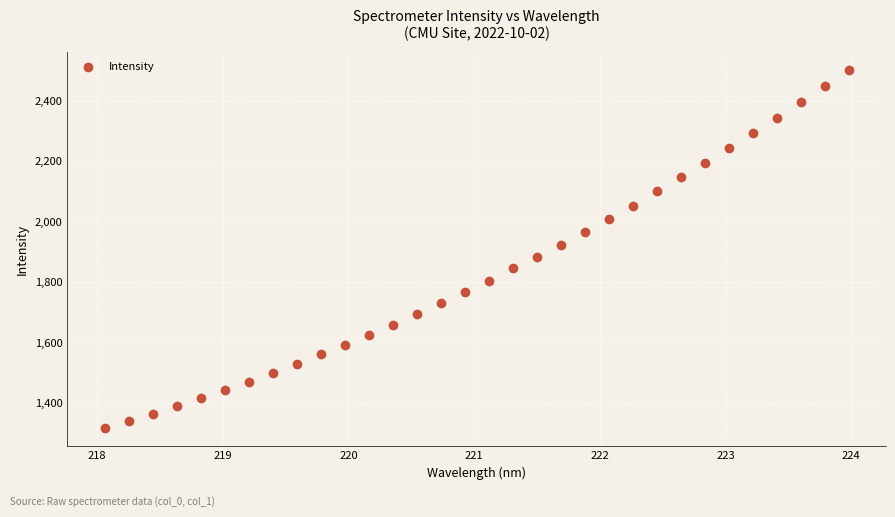

What is the range of X values (max minus min)?

5.9